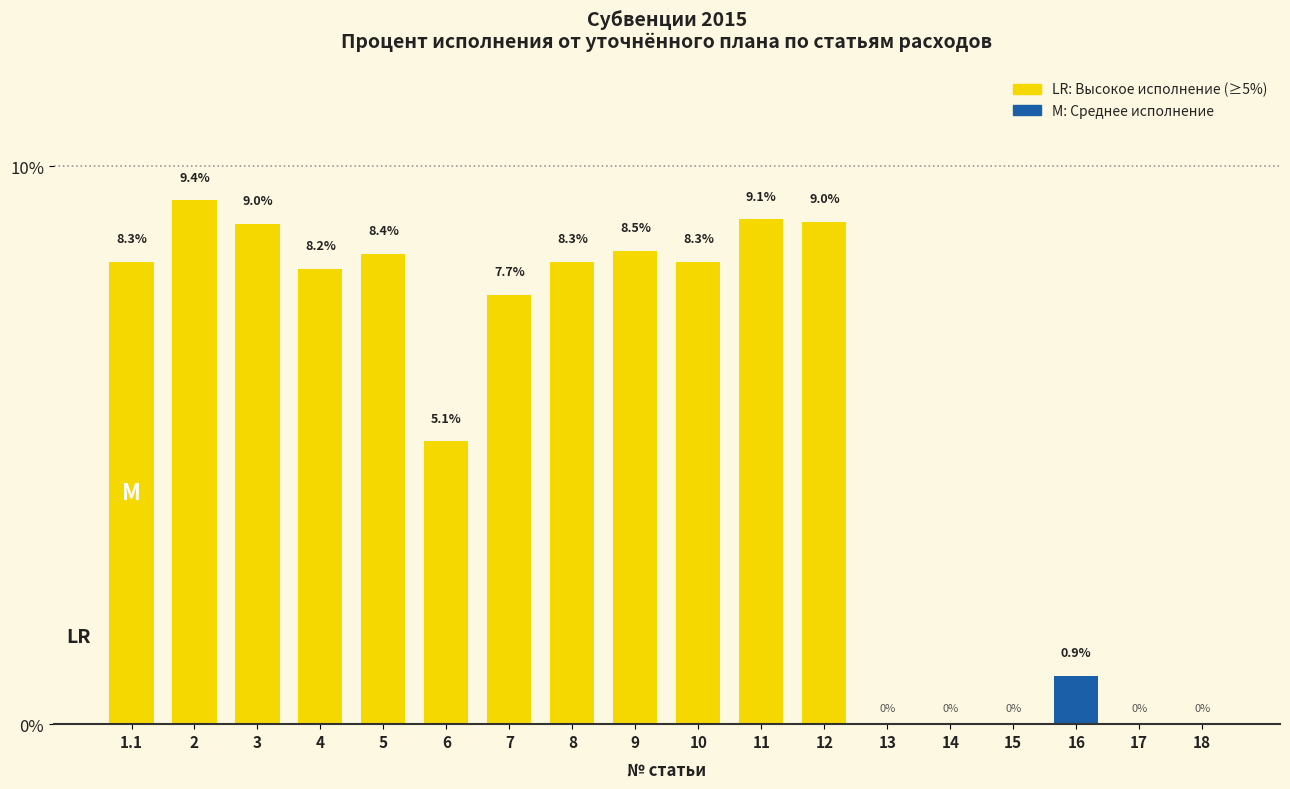

Reading right to left, extract all data points from this chart.

18=0.0	17=0.0	16=0.9	15=0.0	14=0.0	13=0.0	12=9.0	11=9.1	10=8.3	9=8.5	8=8.3	7=7.7	6=5.1	5=8.4	4=8.2	3=9.0	2=9.4	1.1=8.3